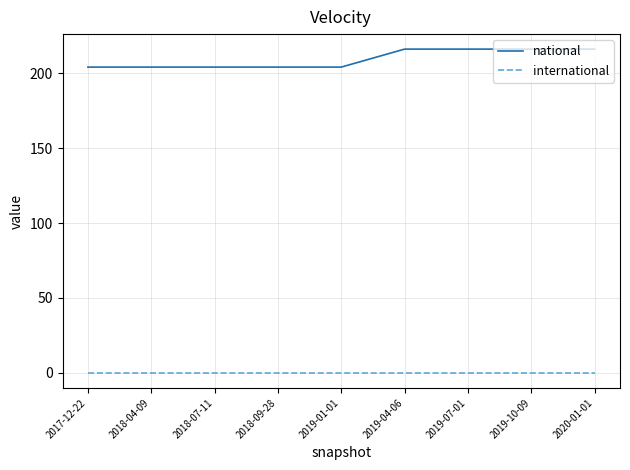

Reading left to right, list all the values displayed in this chart.

national: 2017-12-22=204	2018-04-09=204	2018-07-11=204	2018-09-28=204	2019-01-01=204	2019-04-06=216	2019-07-01=216	2019-10-09=216	2020-01-01=216
international: 2017-12-22=0	2018-04-09=0	2018-07-11=0	2018-09-28=0	2019-01-01=0	2019-04-06=0	2019-07-01=0	2019-10-09=0	2020-01-01=0